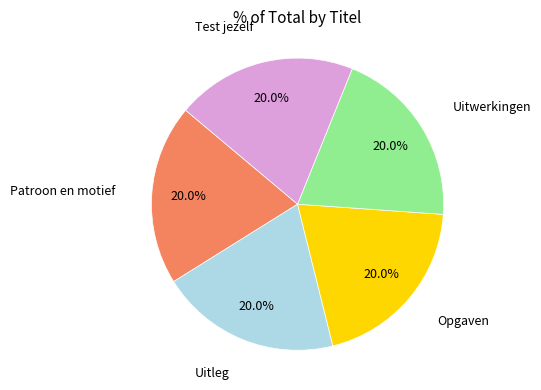

Is there a majority slice in this chart?

No